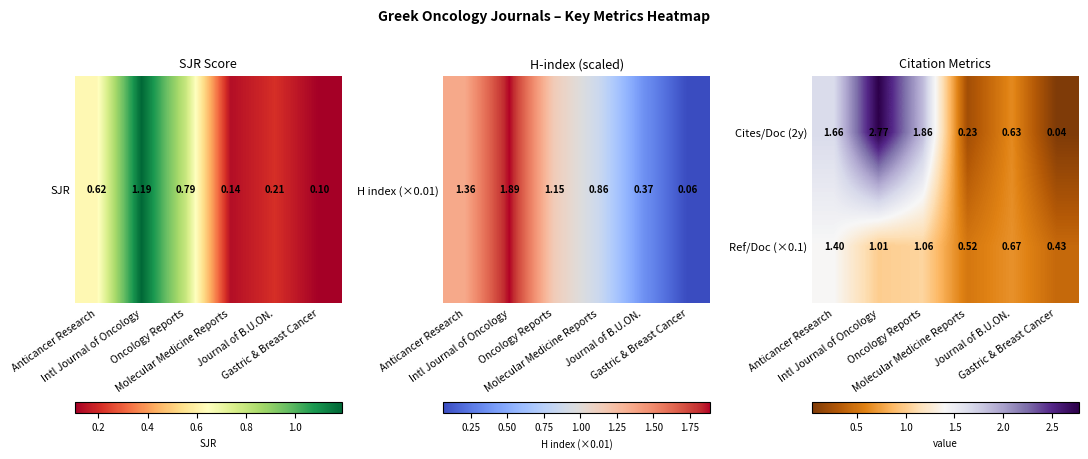

How many data points does each series have?

6